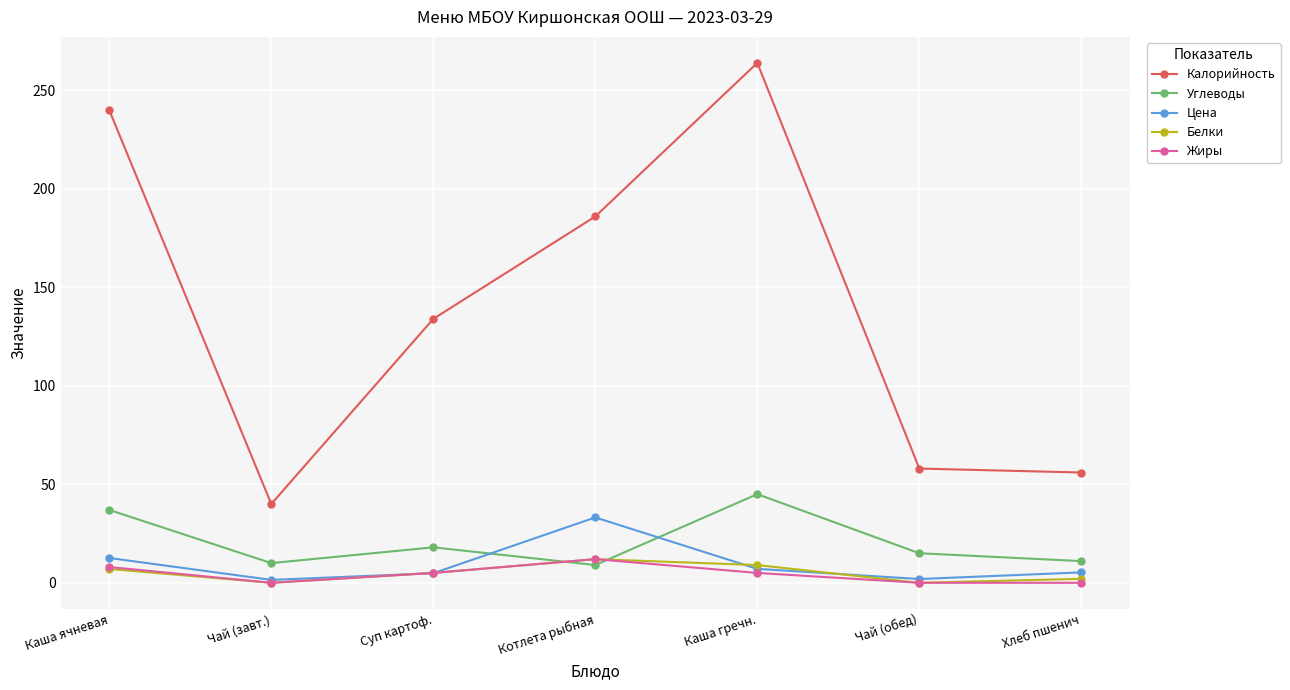

Is it true that Углеводы equals 37.0 at Каша ячневая?

True